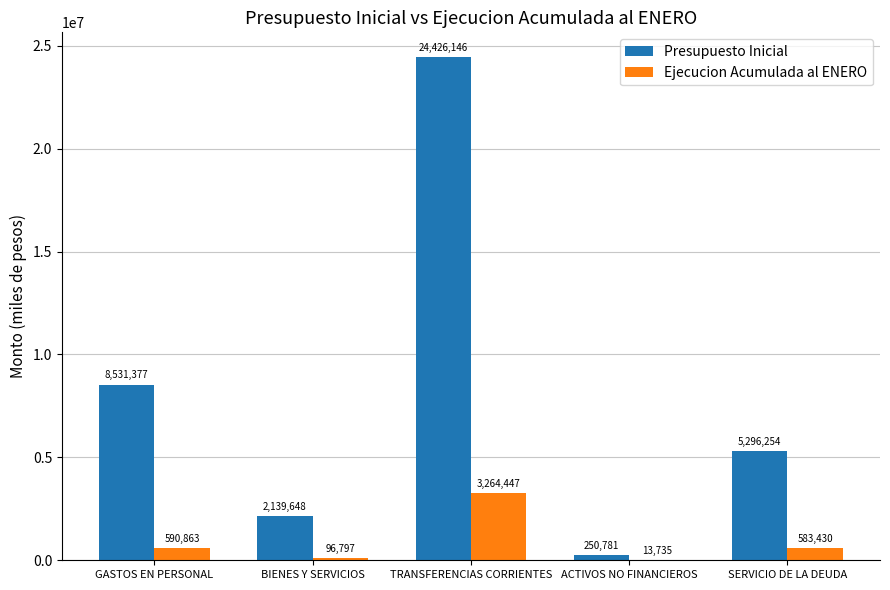

Which category has the highest value across all series?

TRANSFERENCIAS CORRIENTES